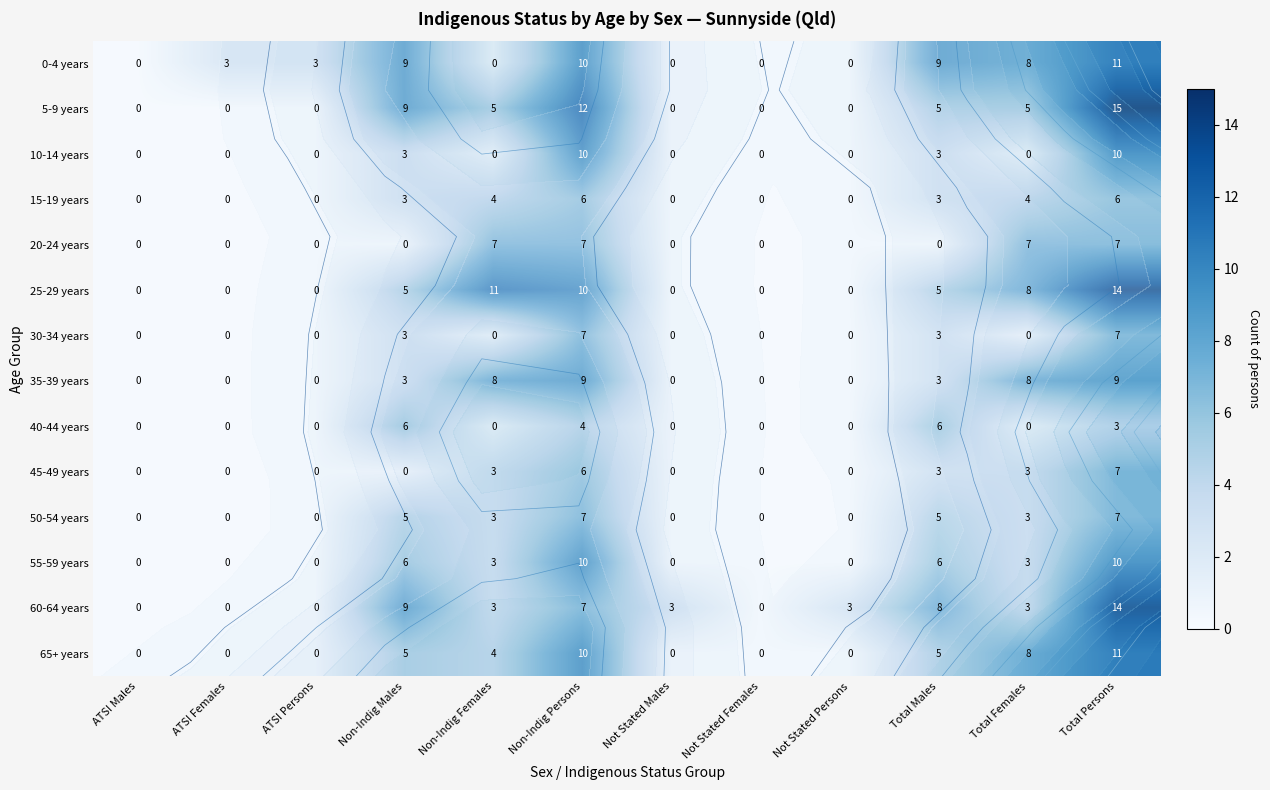

What is the greatest value displayed?

15